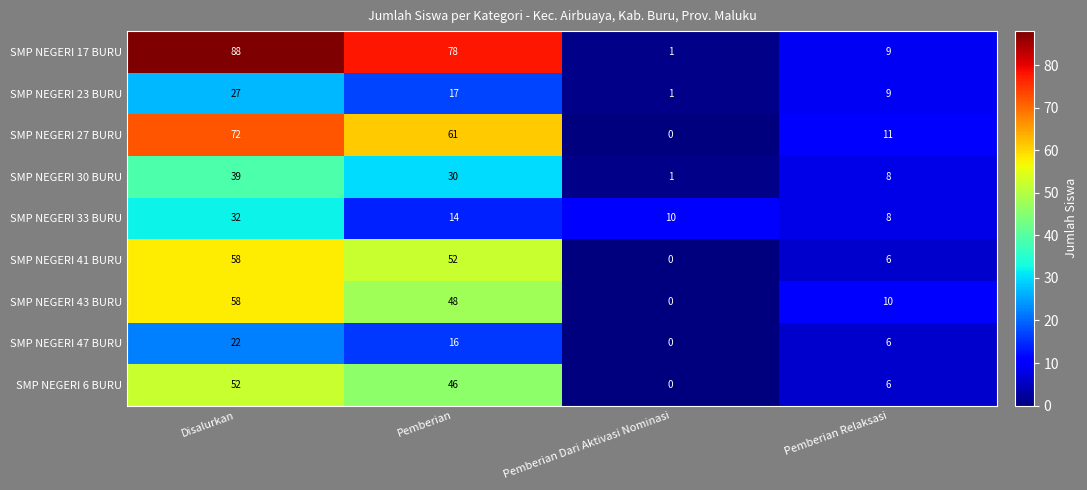

What is the sum of all SMP NEGERI 33 BURU values?

64